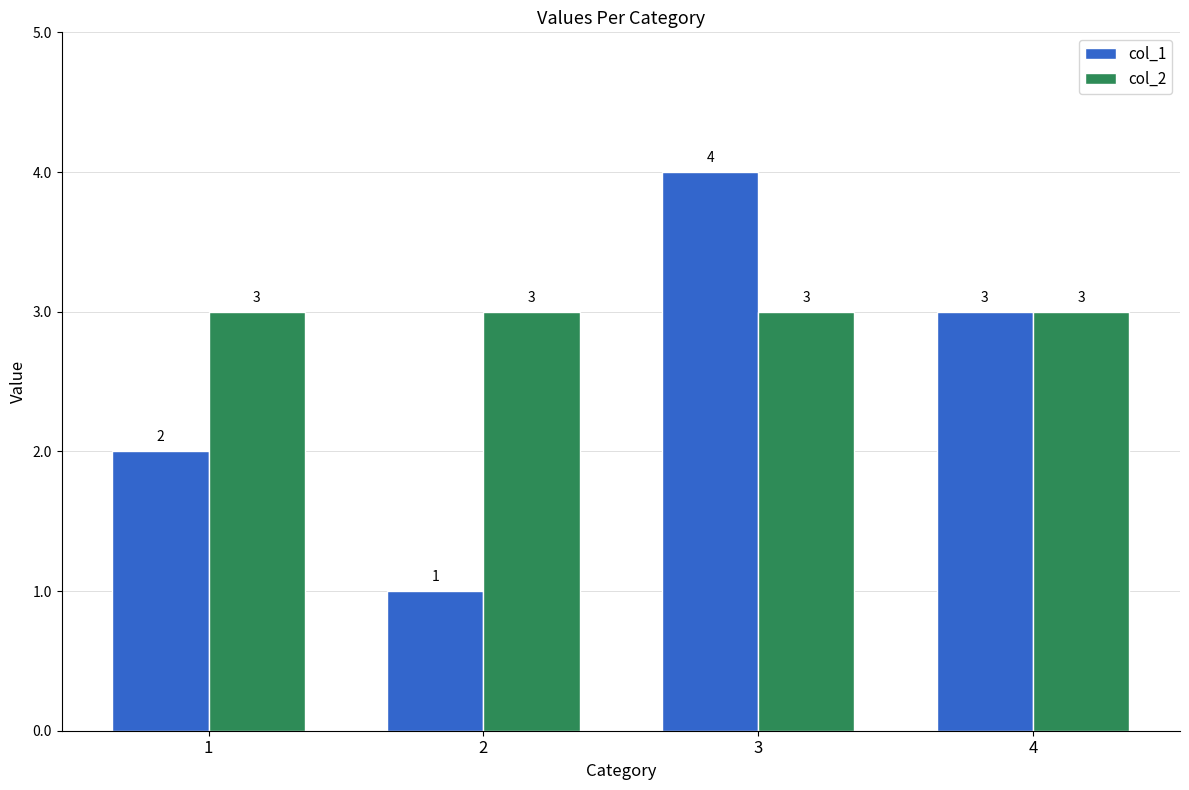

What is the sum of the col_1 values at 2 and 1?

3